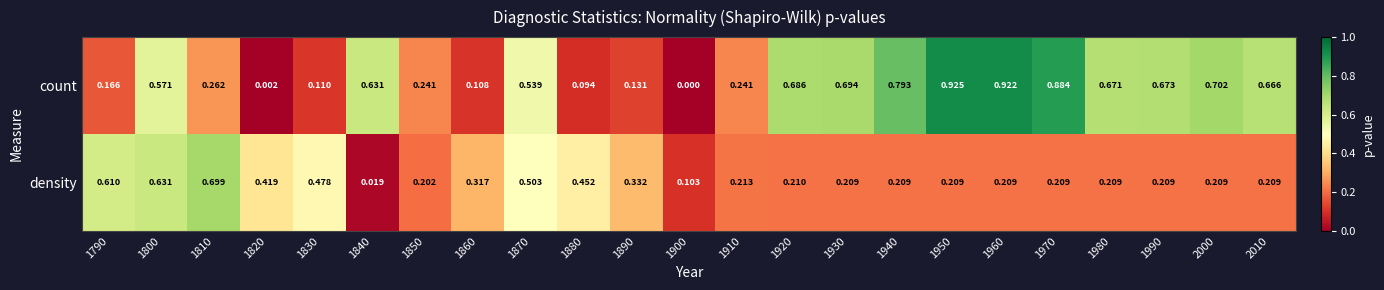

Which series has the widest spread of values?

count